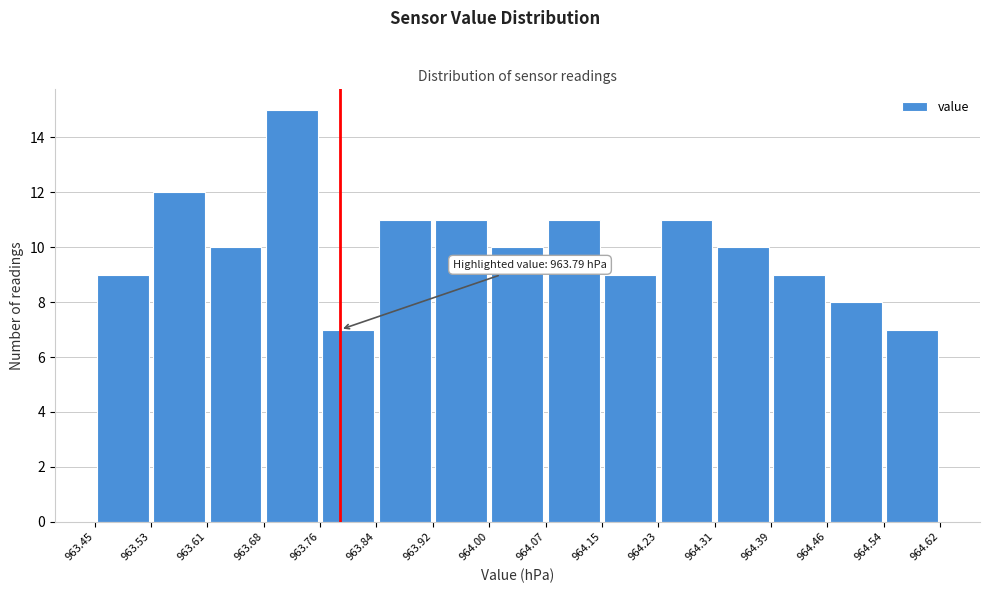

Which range on the x-axis has the tallest bar?

963.68 to 963.76